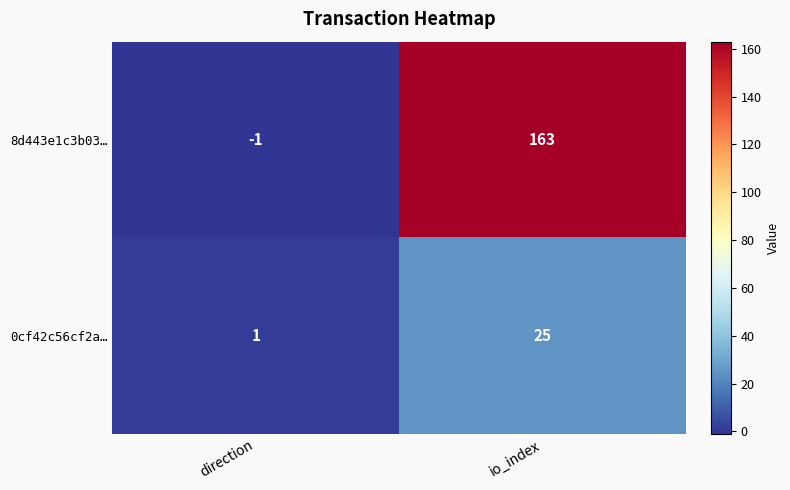

What is the difference between the highest and lowest values at io_index?

138